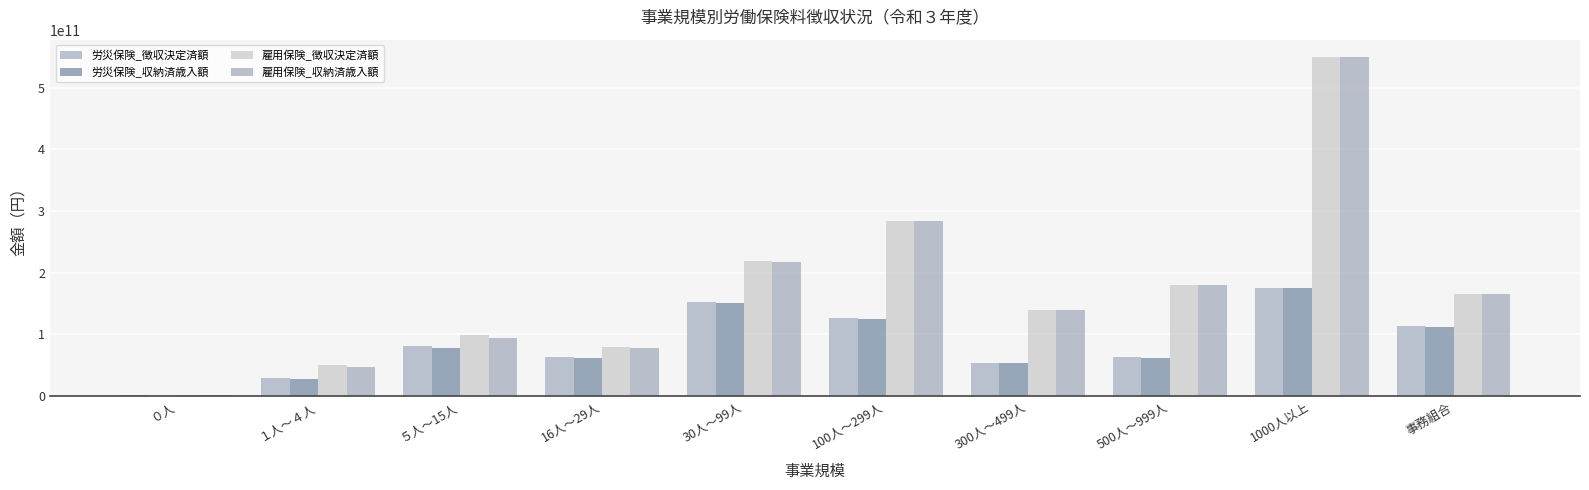

Rank the categories by 雇用保険_徴収決定済額 value from lowest to highest.

０人, １人～４人, 16人～29人, ５人～15人, 300人～499人, 事務組合, 500人～999人, 30人～99人, 100人～299人, 1000人以上